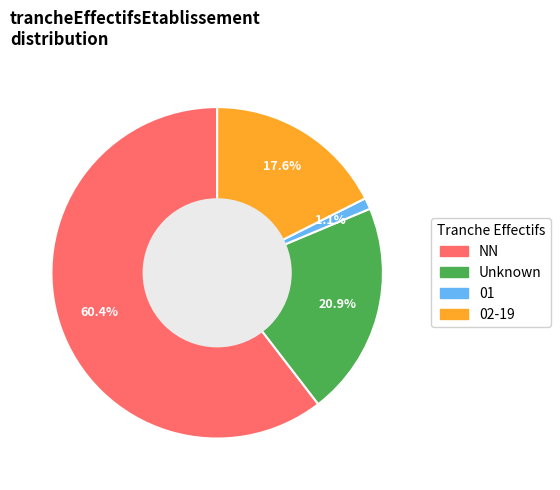

Which slice is the smallest?

01